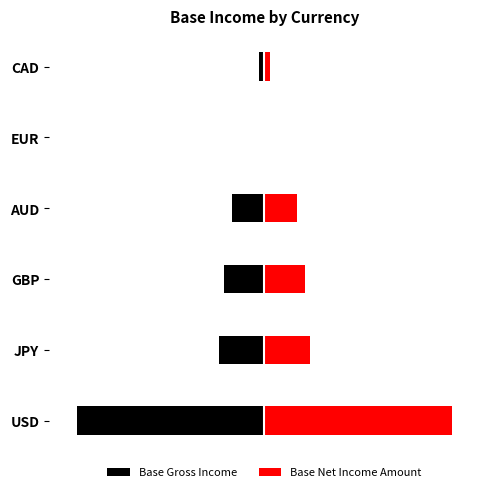

What is the average value of the Base Gross Income series?

-9499.3